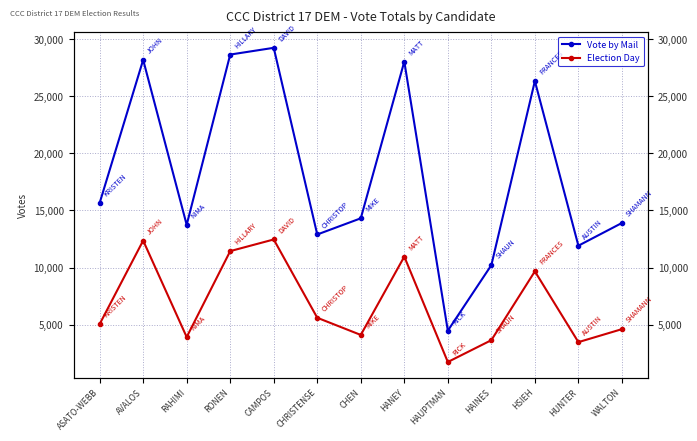

What value does the Election Day series have at HSIEH?

9664